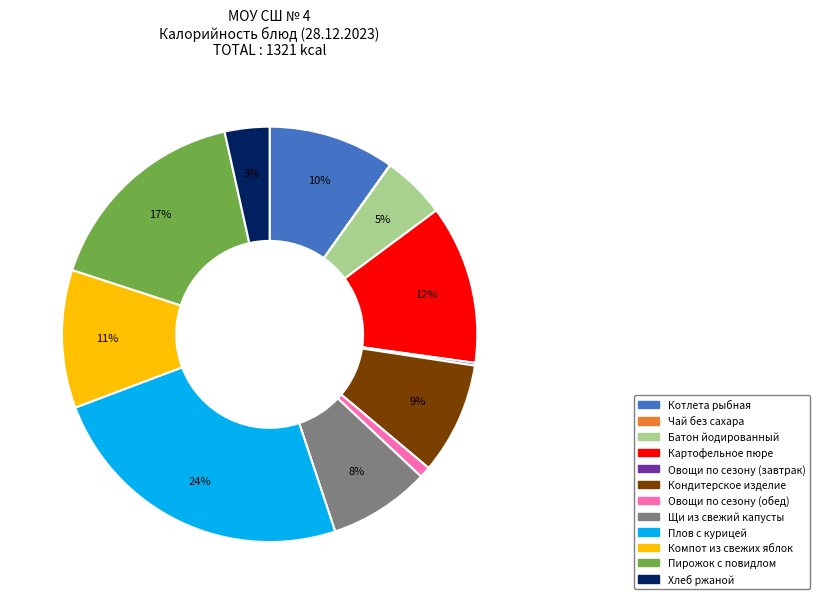

Do Плов с курицей and Щи из свежий капусты together represent more than half of the pie?

No